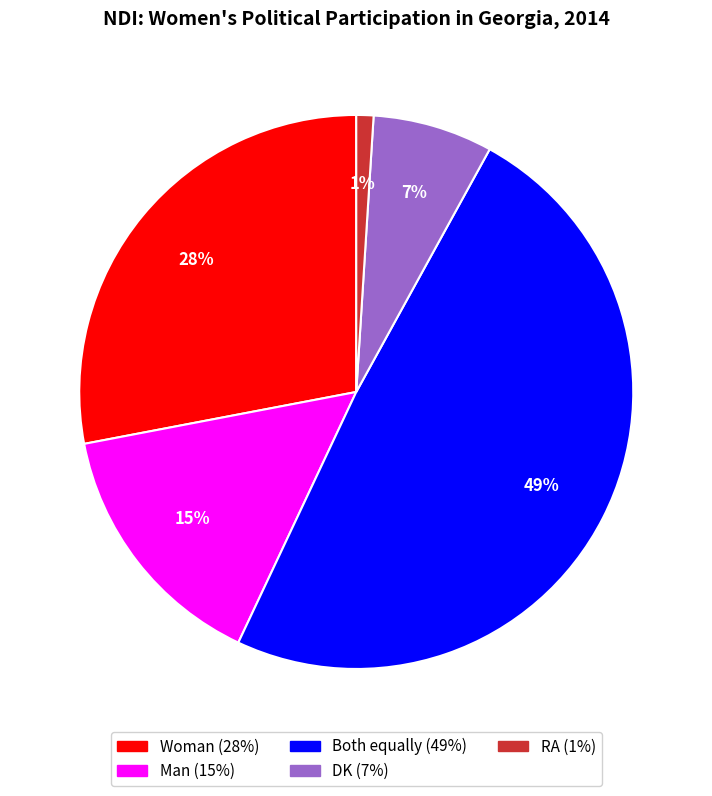

True or false: Woman accounts for 28% of the total.

True